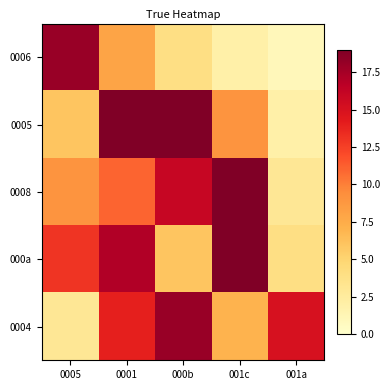

Which label corresponds to the smallest value in the chart?

001a